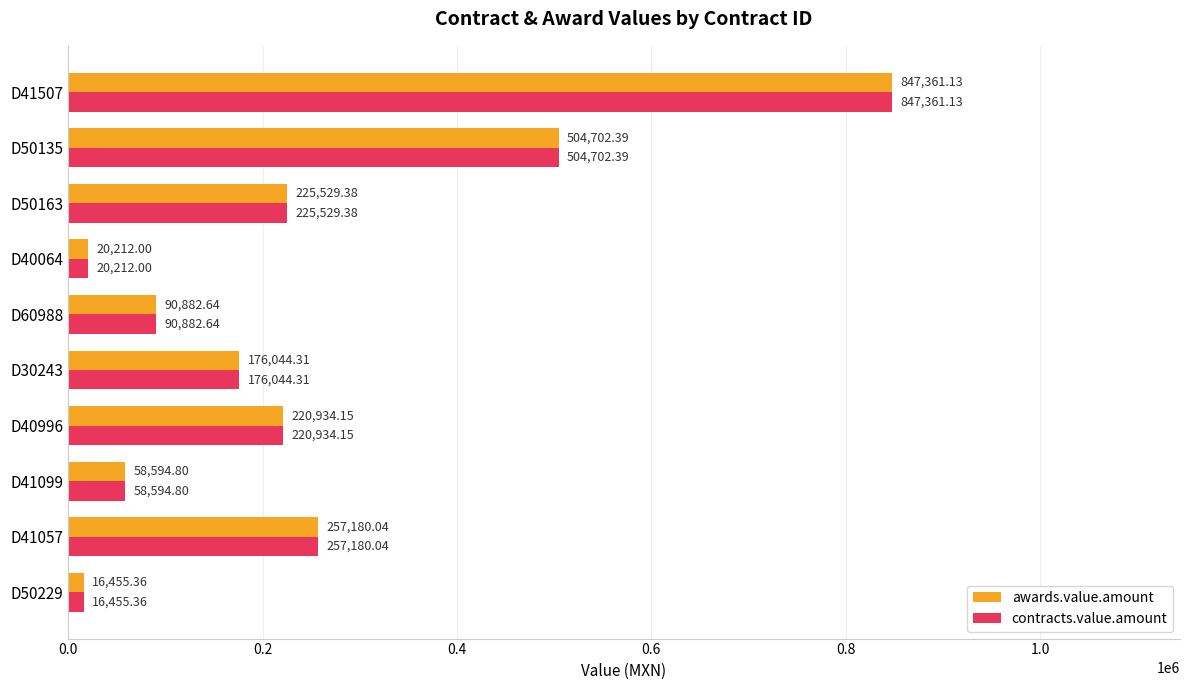

At which category is the sum across all series the highest?

D41507